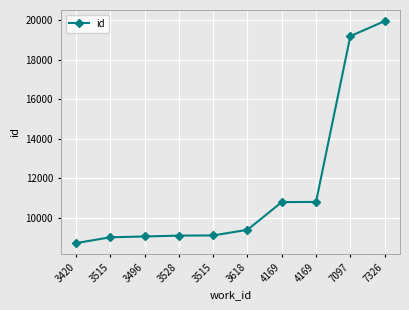

Which has a higher value, 7097 or 3618?

7097